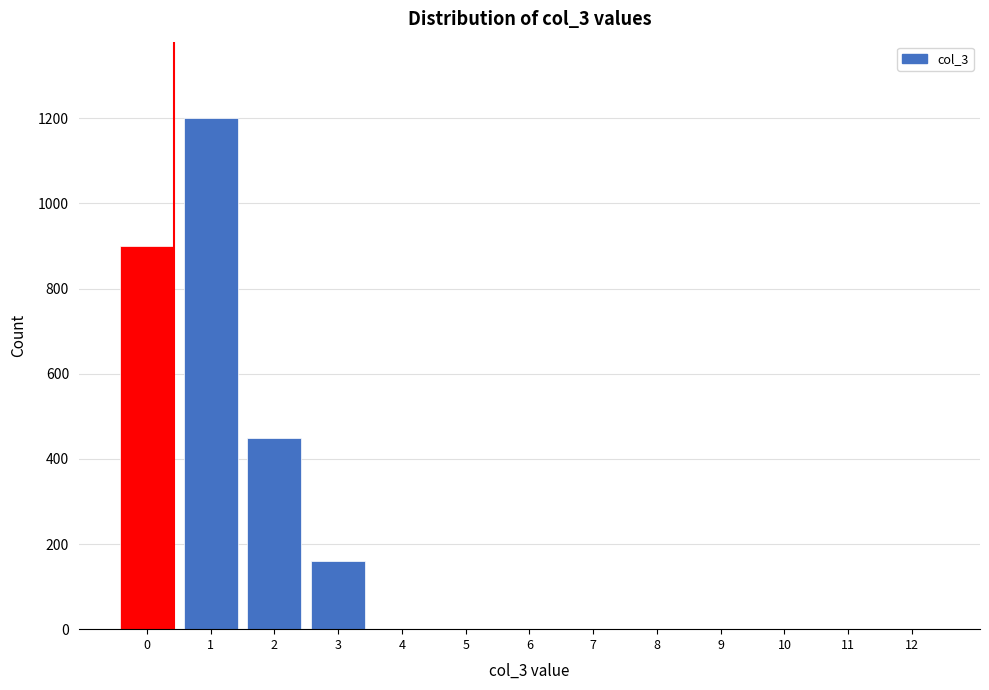

Reading left to right, what are all the values shown in this chart?

0=900	1=1200	2=450	3=160	4=0	5=0	6=0	7=0	8=0	9=0	10=0	11=0	12=0